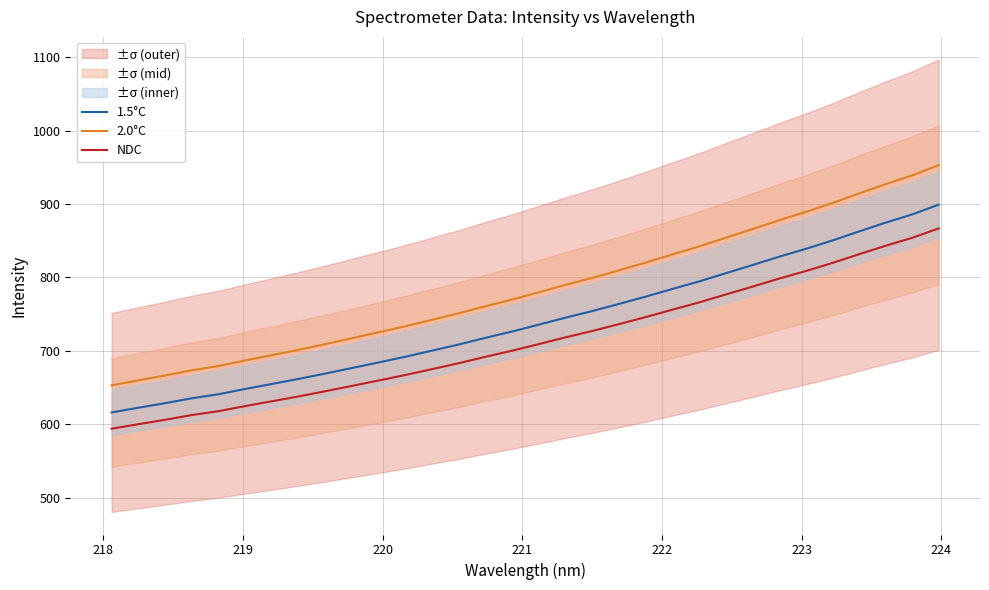

Is this an area chart (filled region under the line)?

No